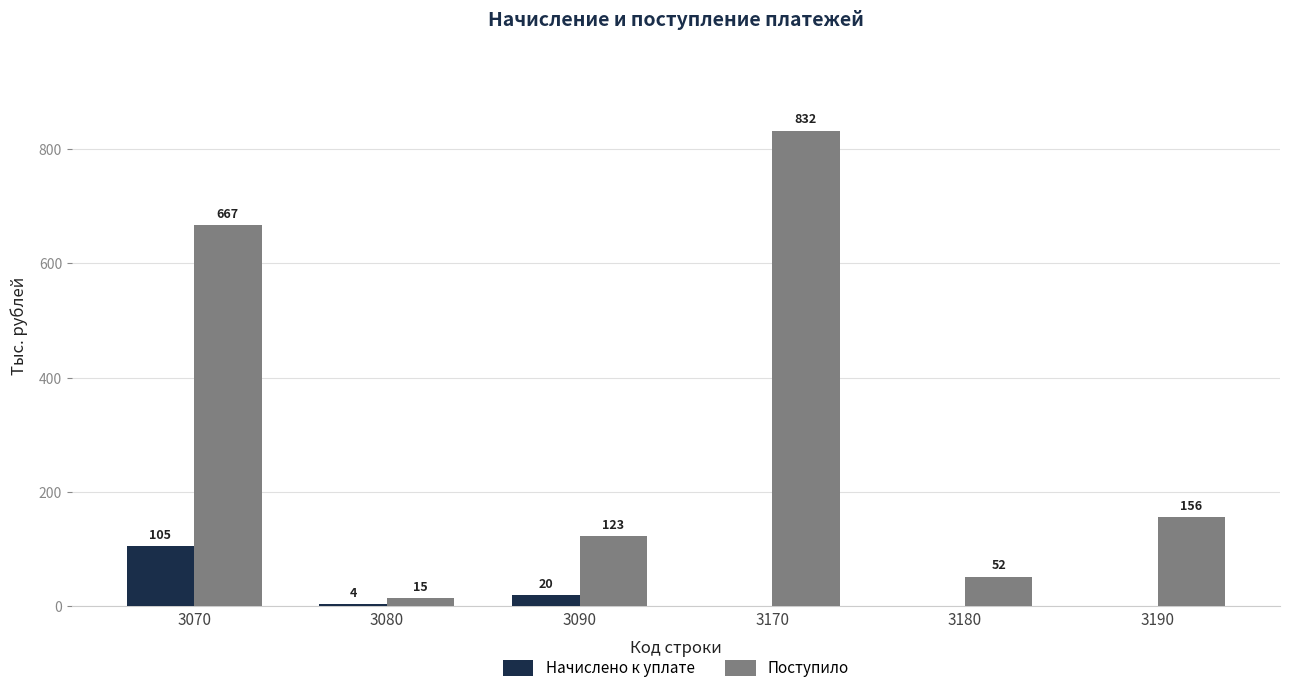

The Поступило series shows 667 at 3070. True or false?

True